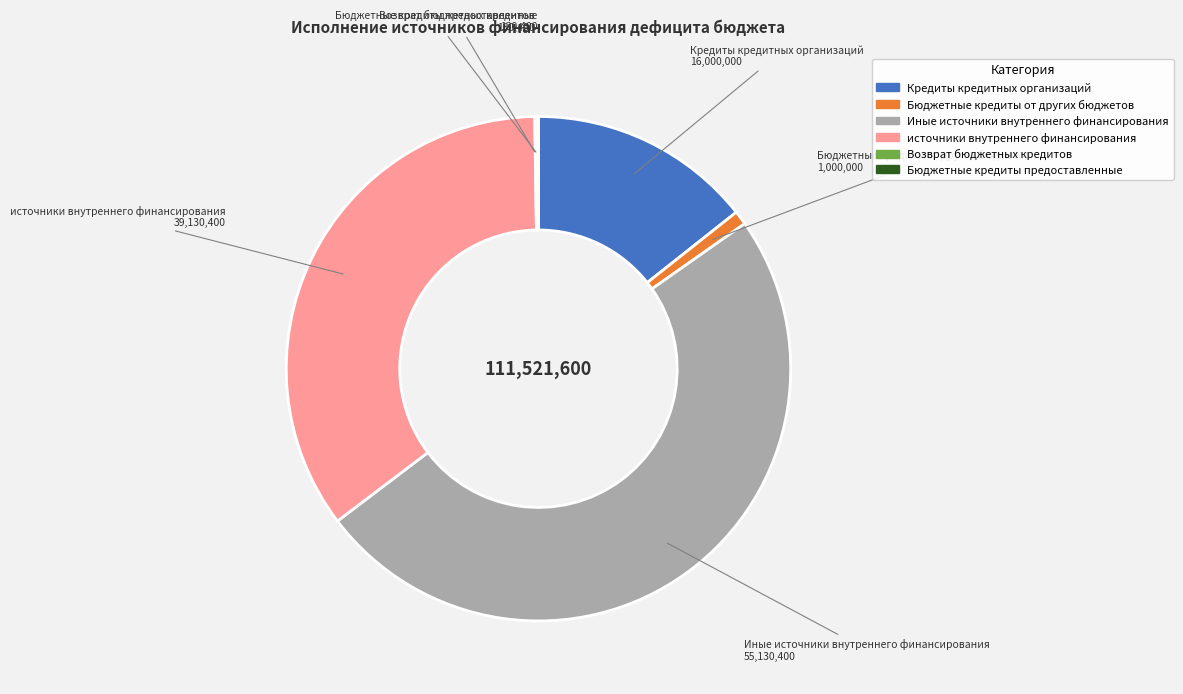

Between источники внутреннего финансирования and Бюджетные кредиты от других бюджетов, which is larger?

источники внутреннего финансирования